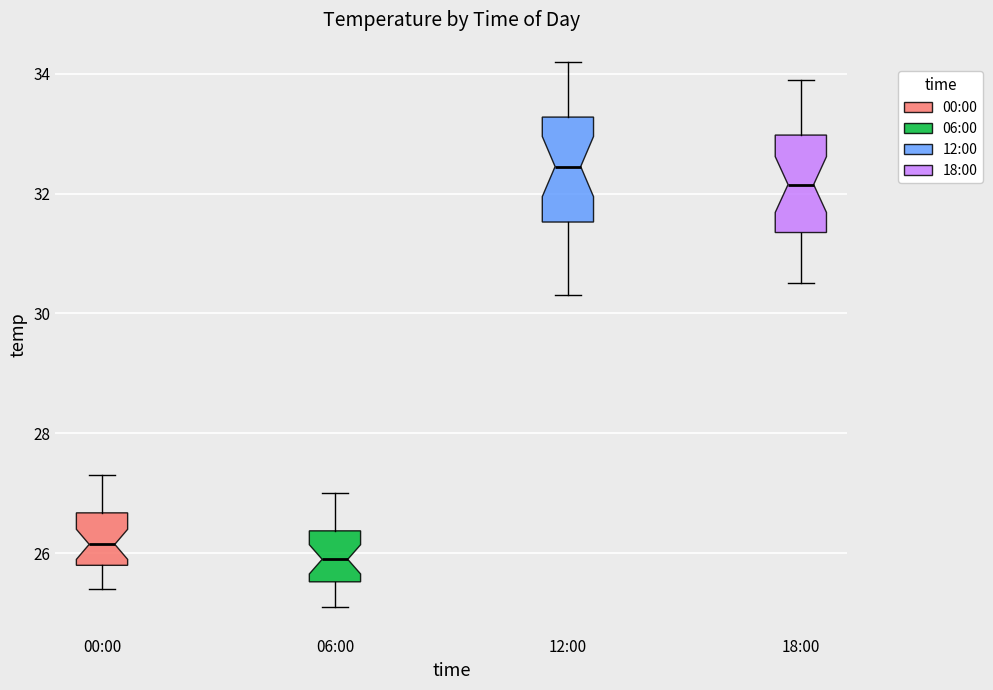

Reading left to right, read every box against the y-axis: the position of its median line, the range the box covers, and the ends of its whiskers. The values are not printed on the chart, so give them approximately, as read against the axis.

00:00: median 26.2, box 25.8 to 26.6, whiskers 25.4 to 27.4
06:00: median 26.0, box 25.6 to 26.4, whiskers 25.2 to 27.0
12:00: median 32.4, box 31.6 to 33.2, whiskers 30.4 to 34.2
18:00: median 32.2, box 31.4 to 33.0, whiskers 30.6 to 34.0